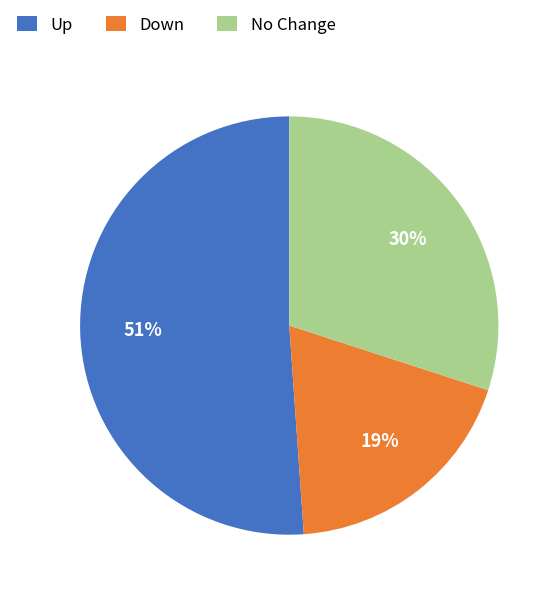

Is there a majority slice in this chart?

Yes